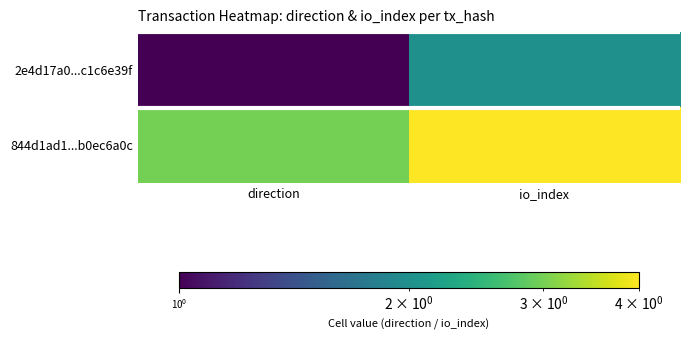

At which category does the chart reach its minimum across all series?

direction